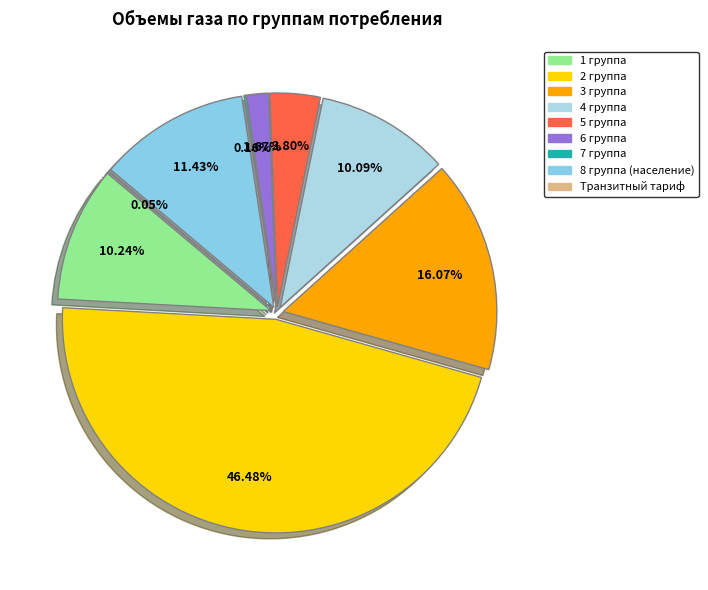

Between 4 группа and 7 группа, which is larger?

4 группа